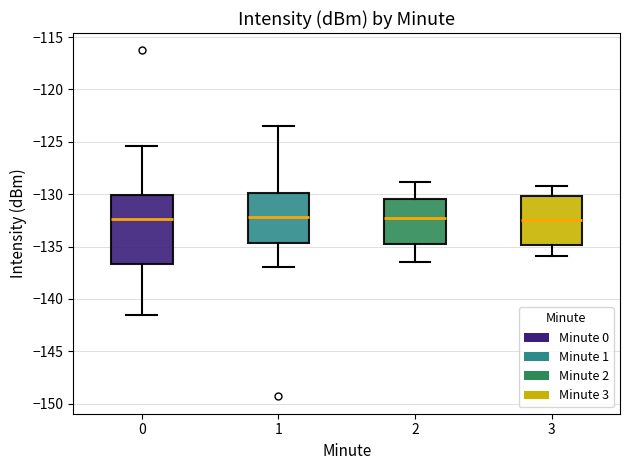

Which box is the tallest, from its lower edge to its upper edge?

0